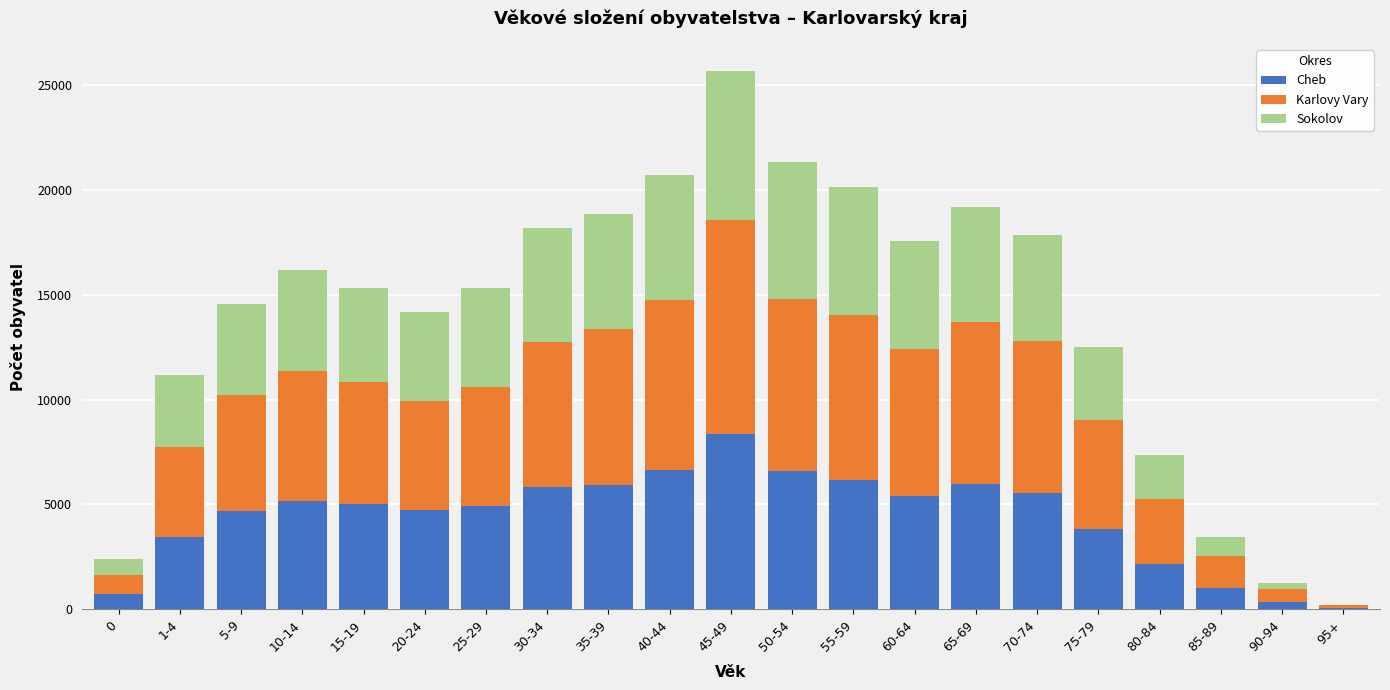

What is the highest value of the Cheb series?

8355